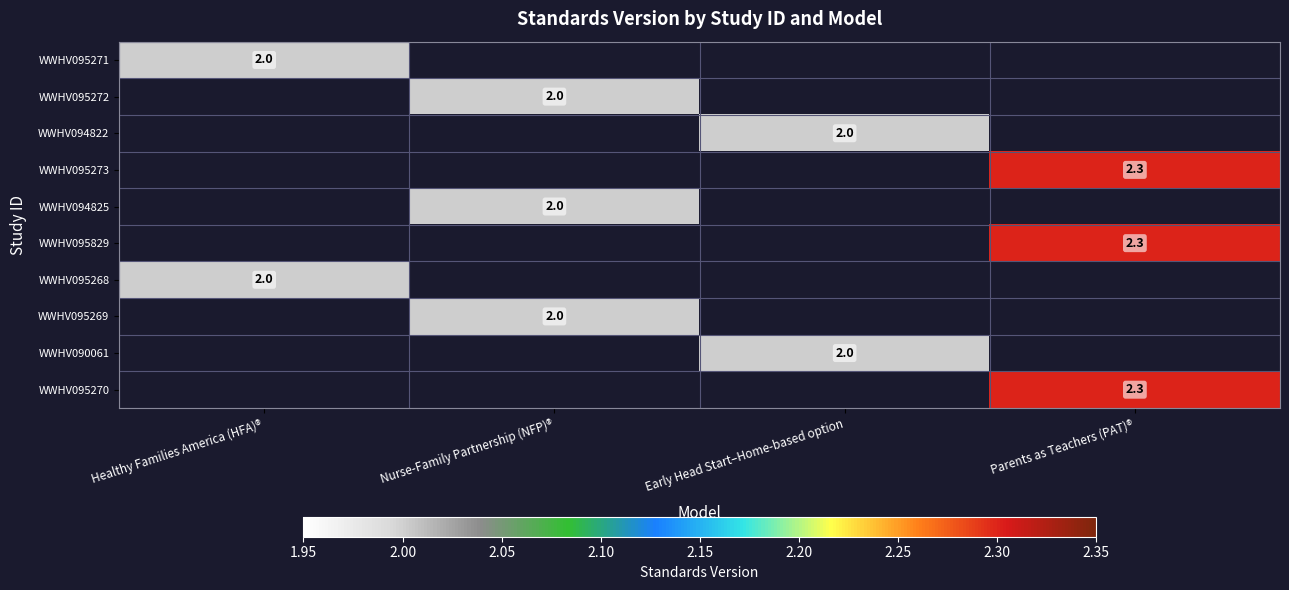

At how many categories does at least one series exceed 2?

1